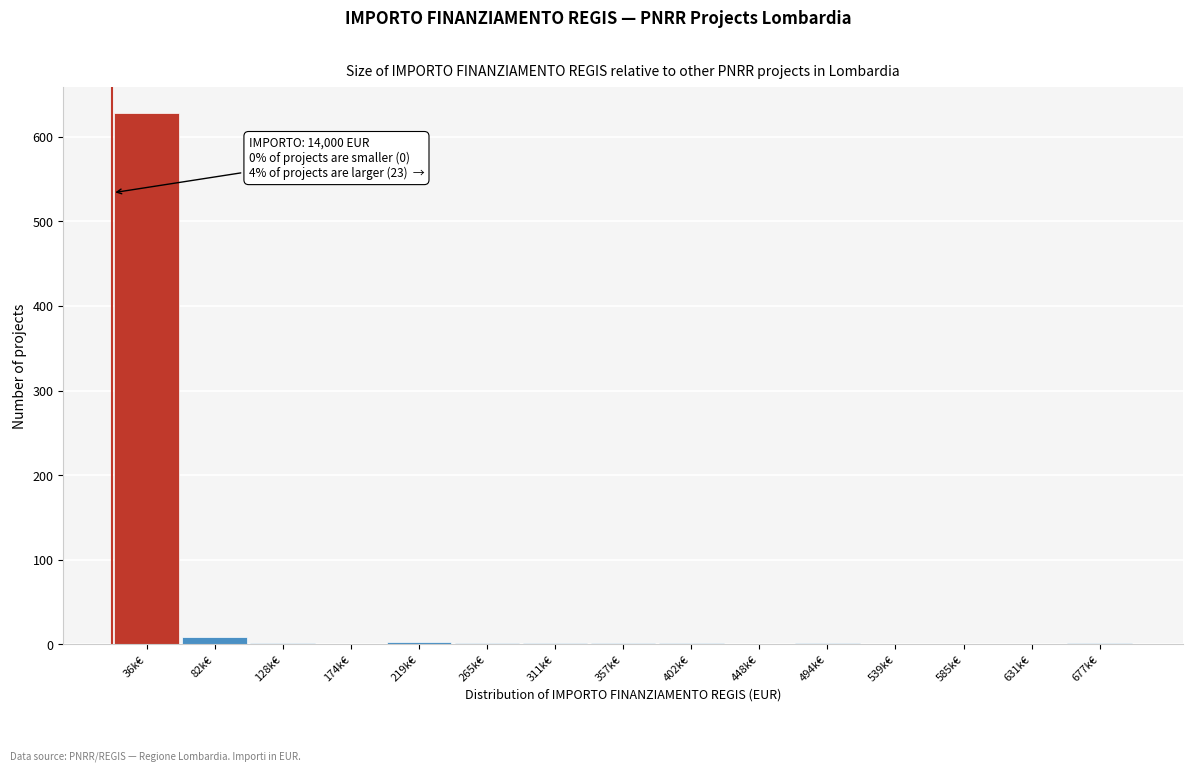

Which category has the highest value across all series?

36k€